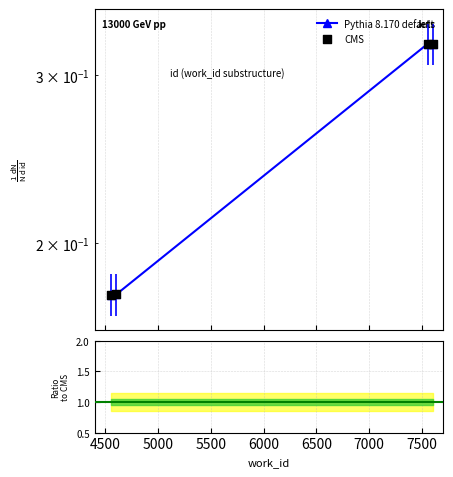

Which series reaches the minimum Y coordinate?

CMS